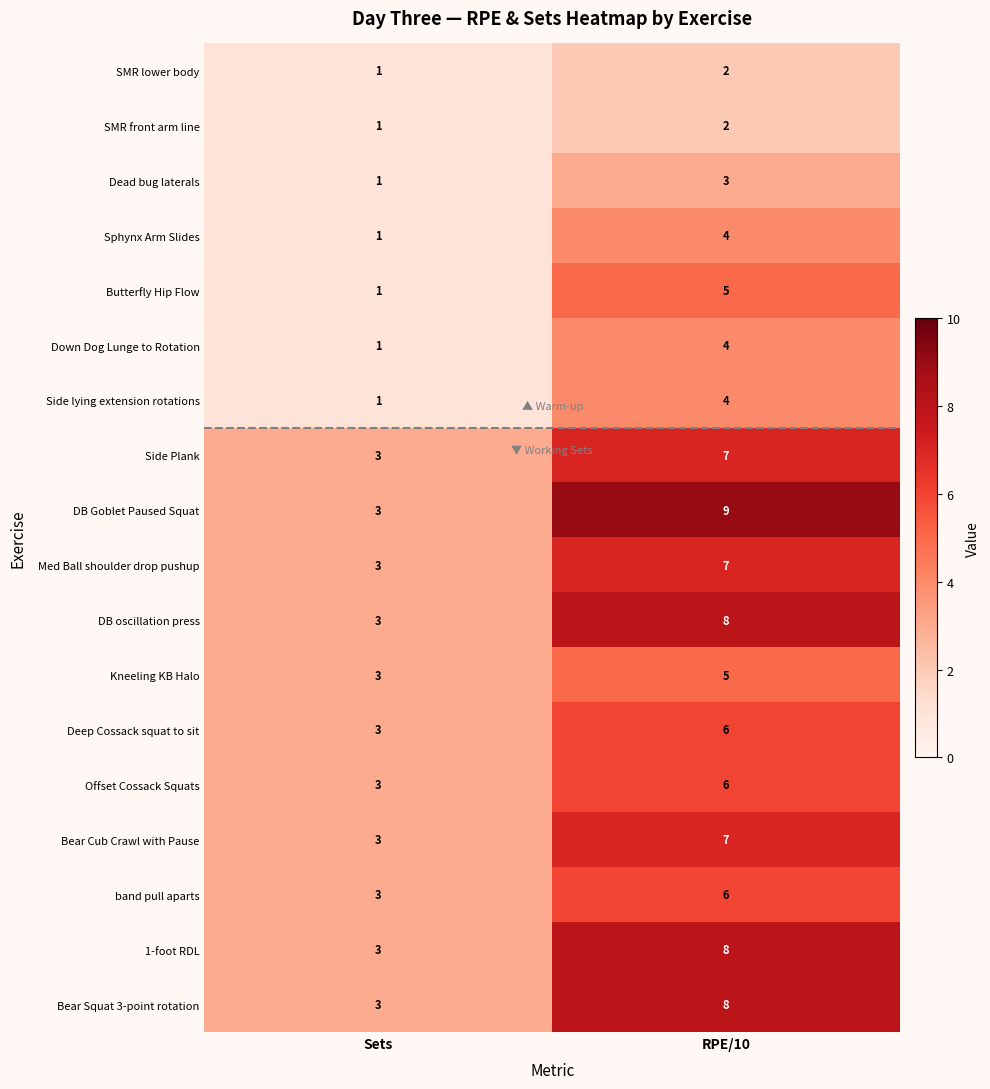

True or false: Med Ball shoulder drop pushup has a value of 12 at RPE/10.

False